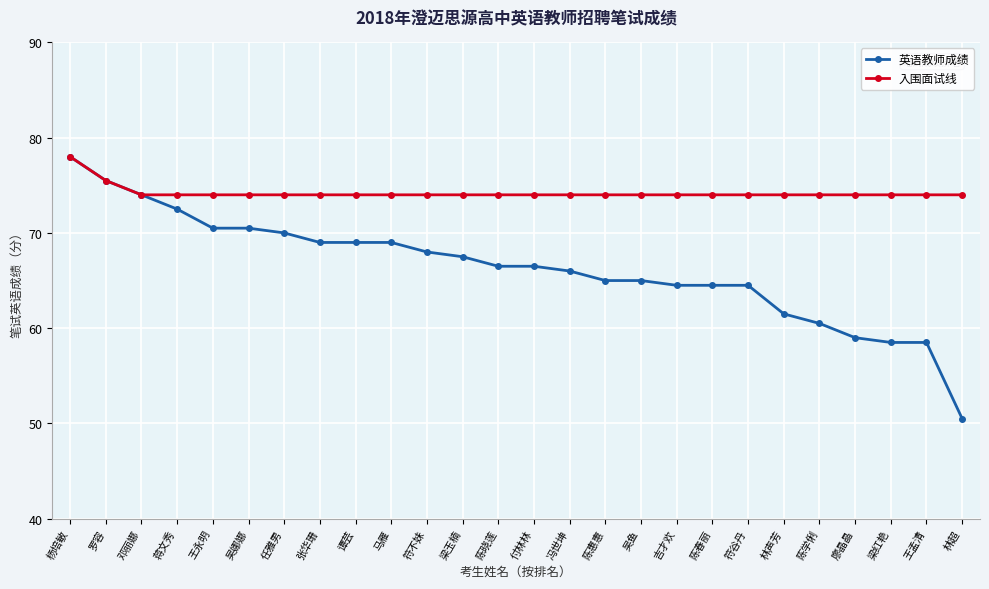

Does the chart have visible grid lines?

Yes